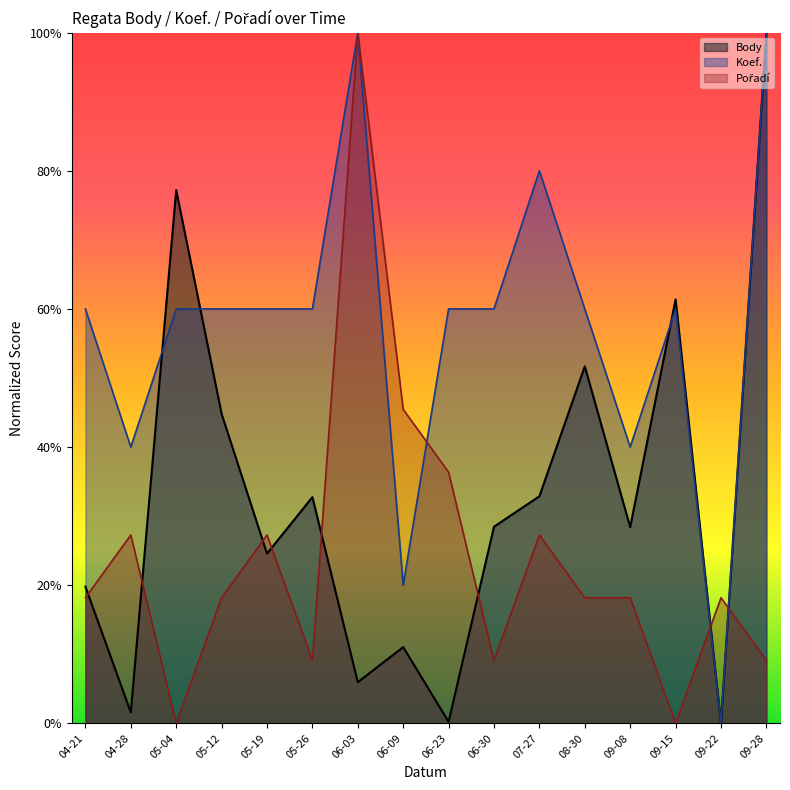

How many distinct data groups are displayed?

3